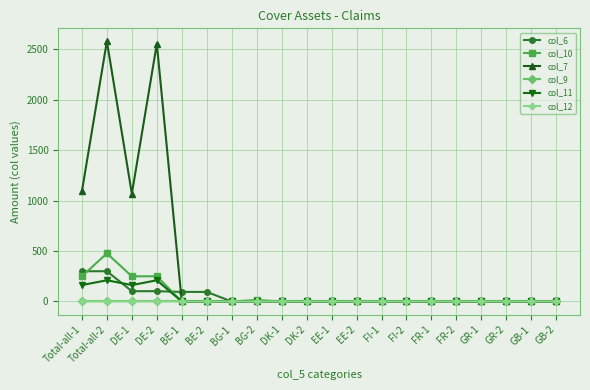

Which series has the widest spread of values?

col_7